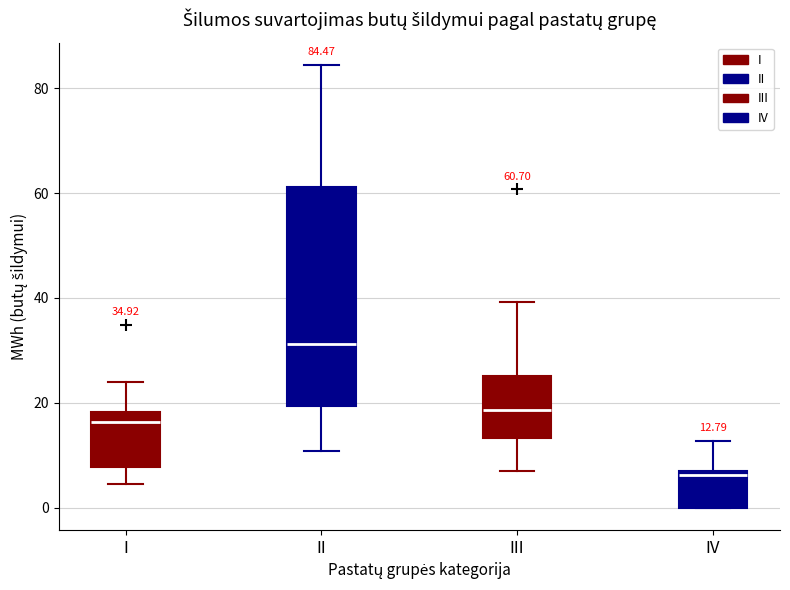

Which box's median line is the lowest?

IV